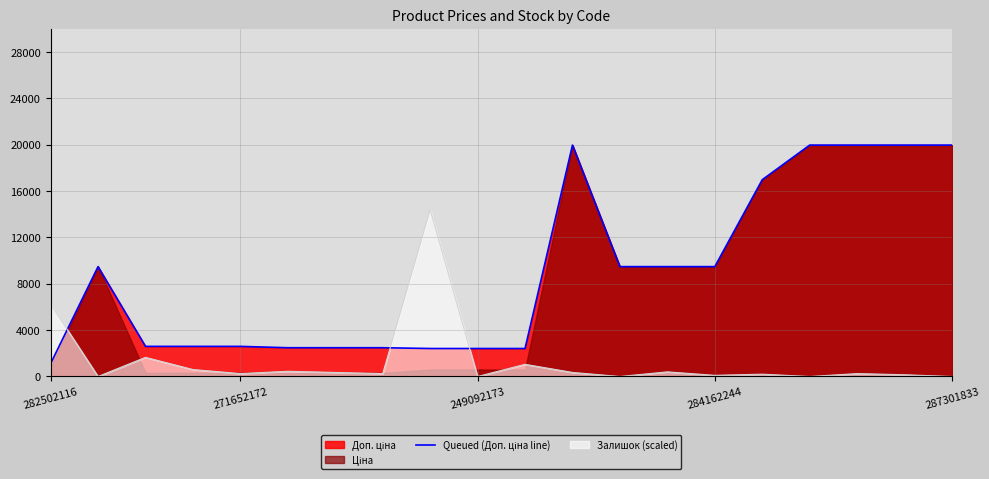

Count the number of values greater than 9480.

10